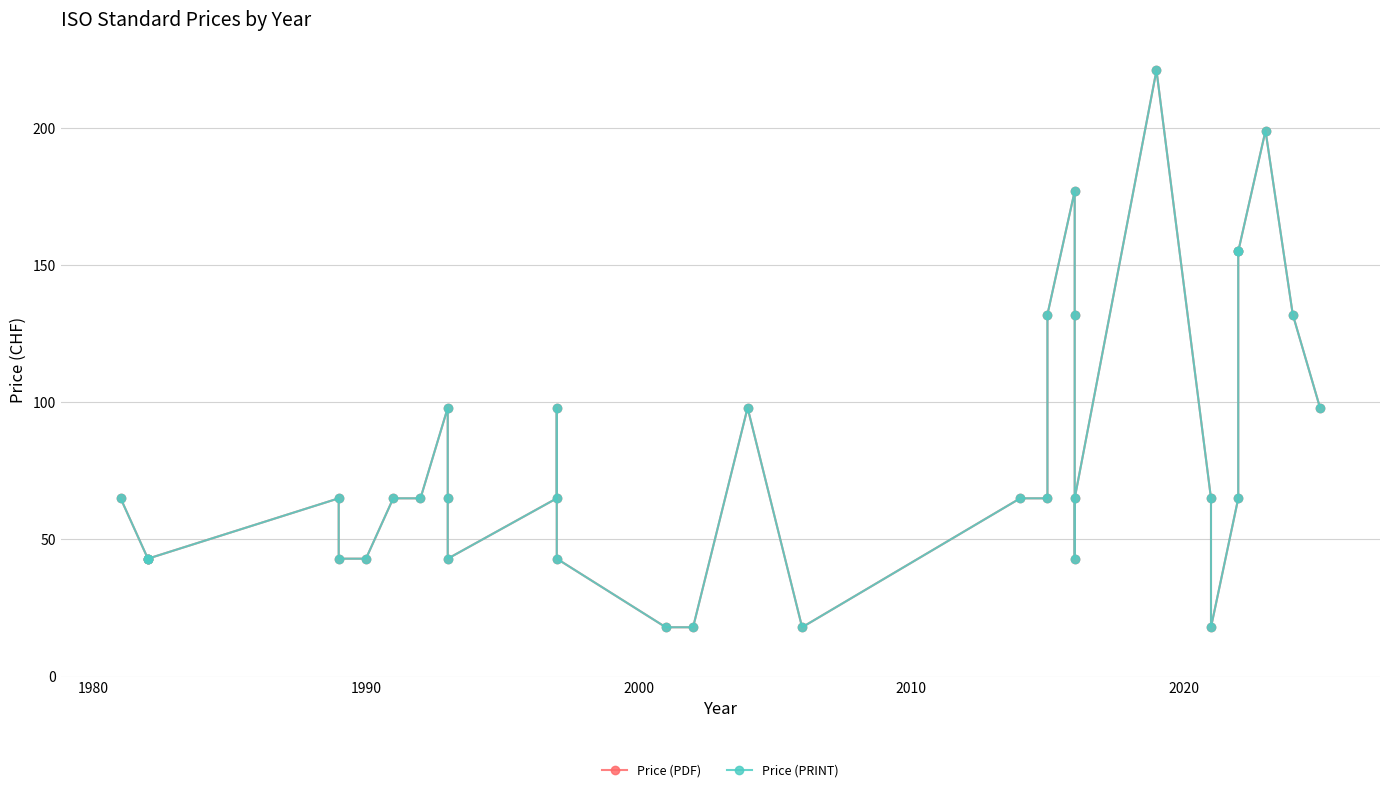

What is the minimum value for Price (PDF)?

18